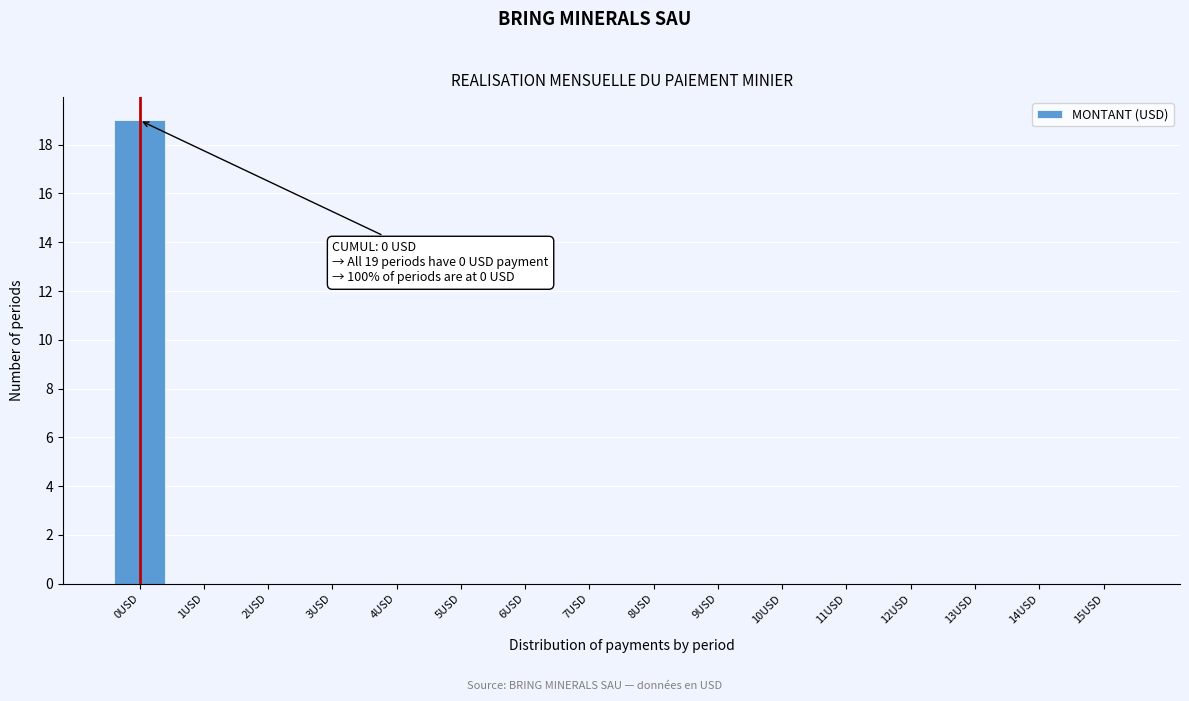

Which range on the x-axis has the tallest bar?

-0.5 to 0.5